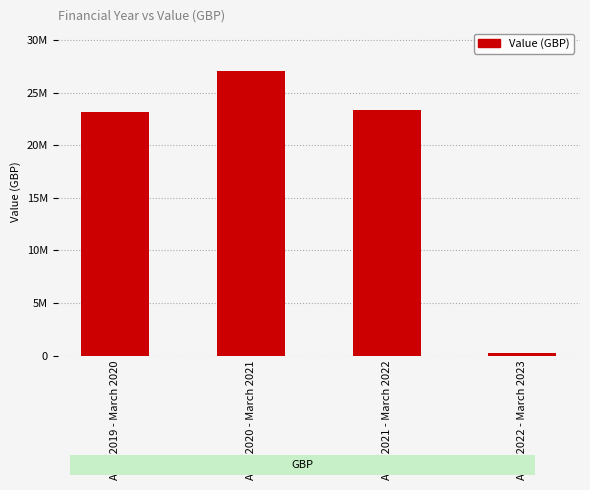

What is the label of the 3rd bar from the right?

April 2020 - March 2021